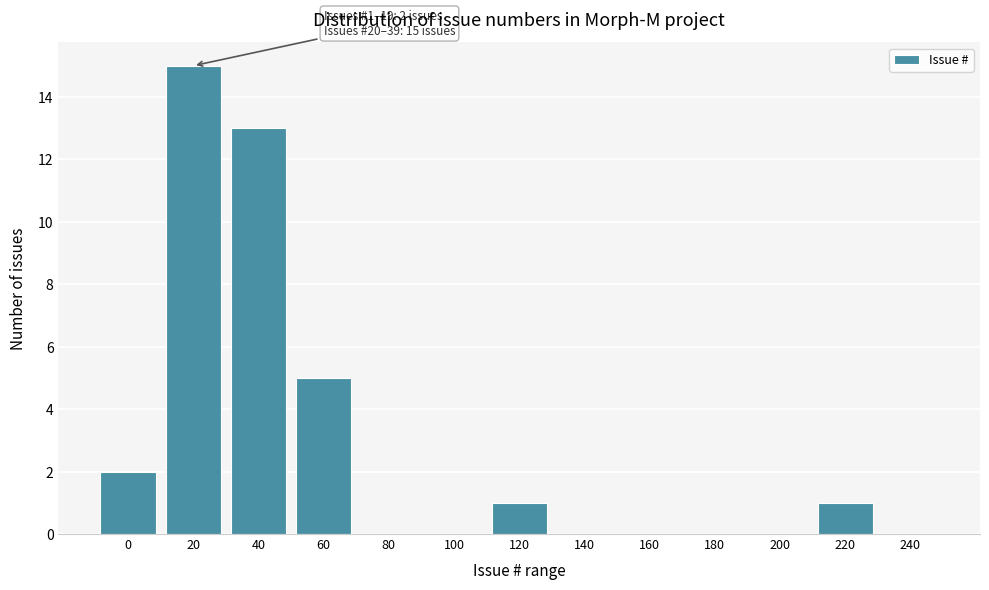

Reading left to right, transcribe all the data shown in this chart.

0=2	20=15	40=13	60=5	80=0	100=0	120=1	140=0	160=0	180=0	200=0	220=1	240=0